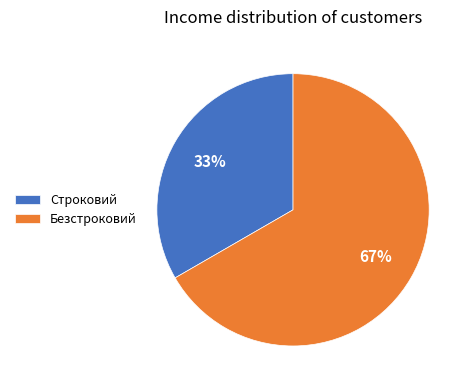

Count the number of slices in the pie.

2